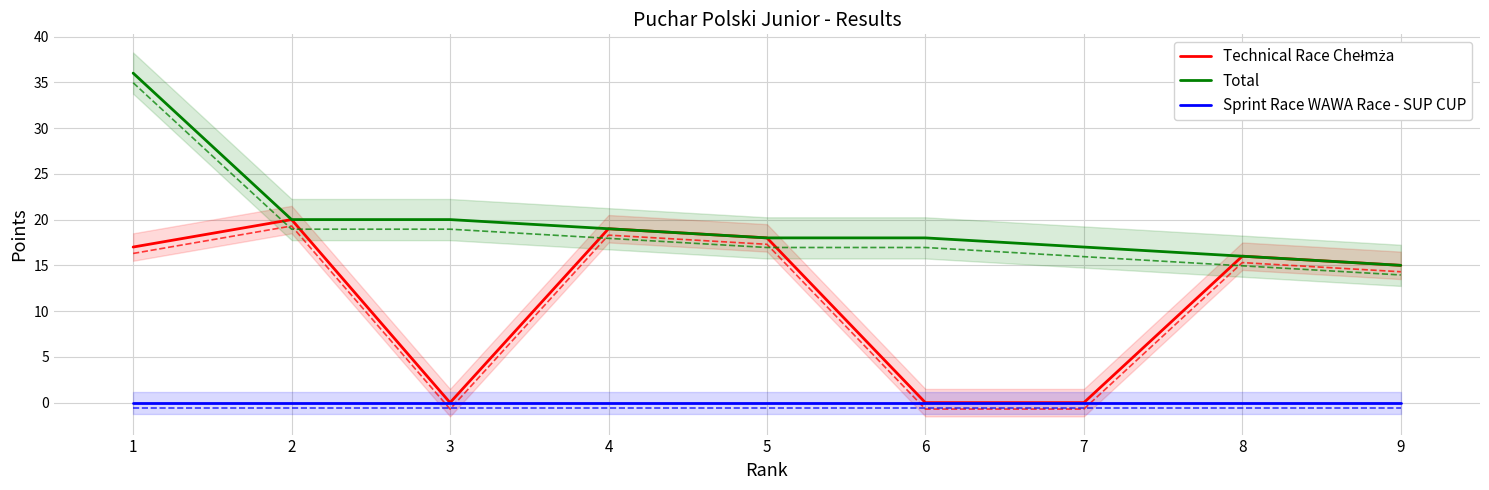

Which category has the lowest value across all series?

3